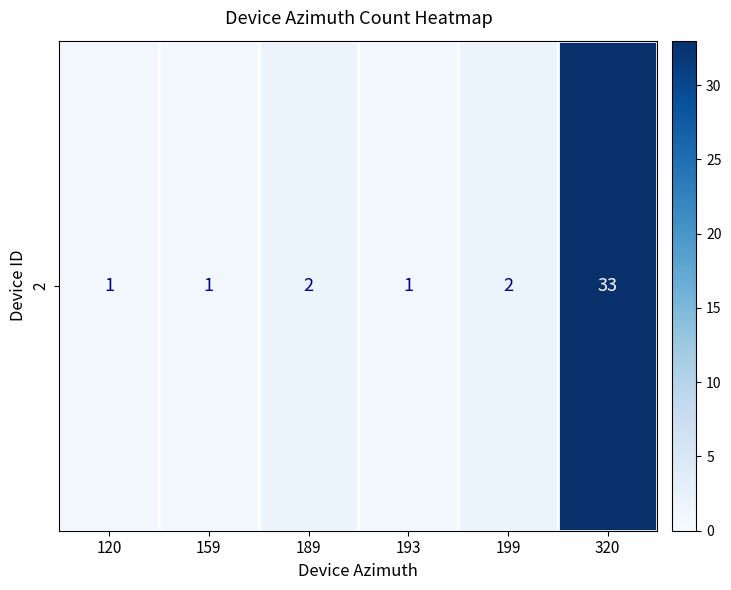

What is the difference between the values at 320 and 159?

32